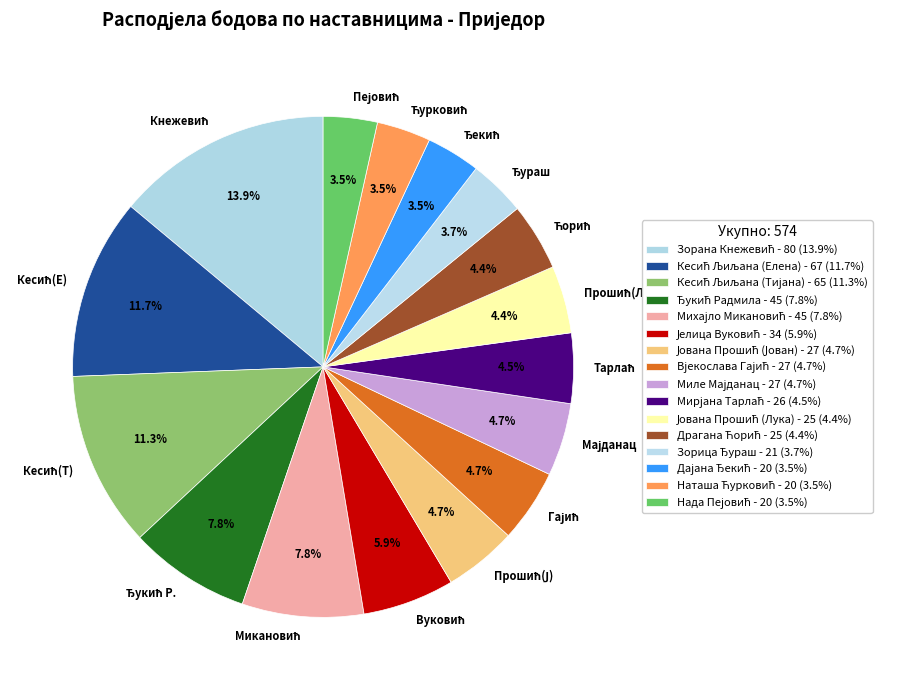

How many segments does this pie chart have?

16